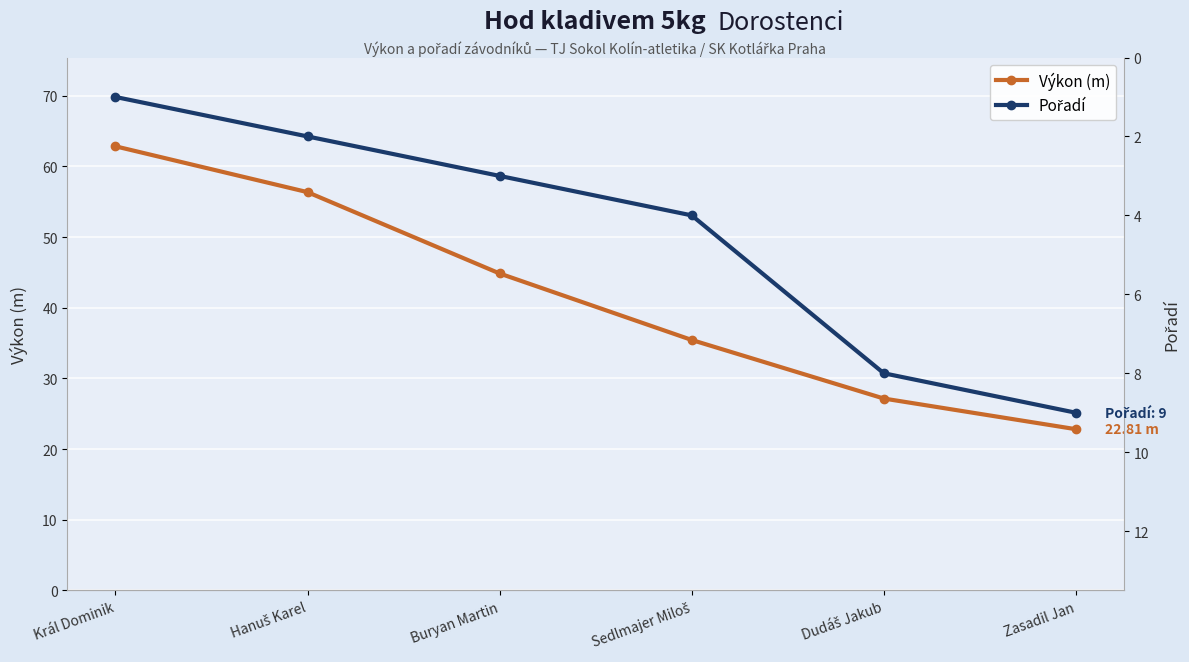

List the series in order of their peak value, highest first.

Výkon (m), Pořadí